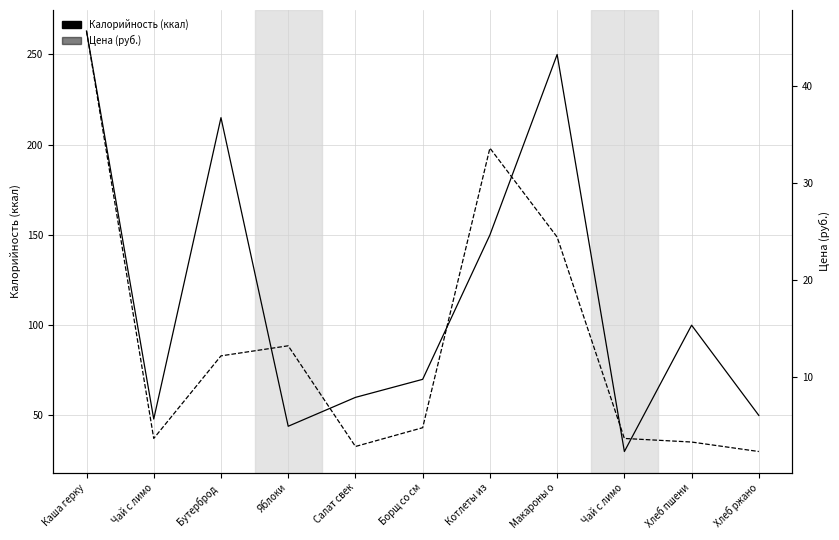

True or false: Калорийность has a value of 31.3 at Чай с лимо.

False